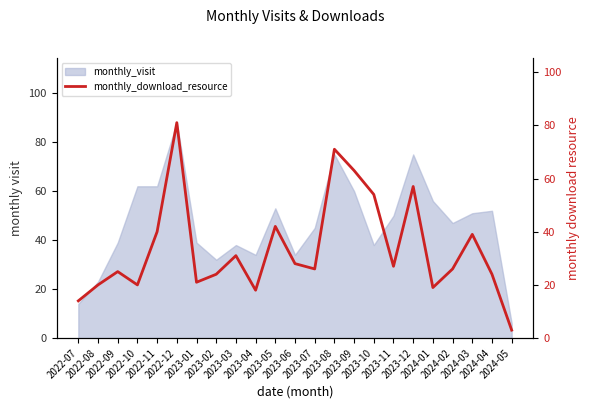

Where is the first local minimum?

2022-10